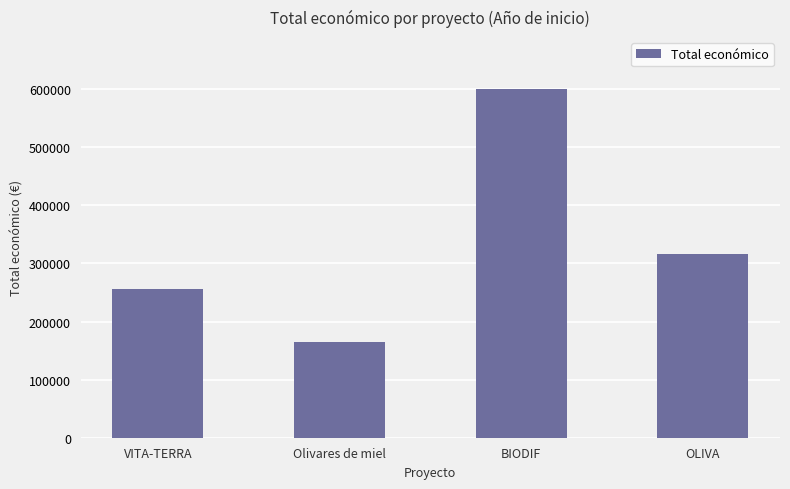

What is the maximum value shown in the chart?

599927